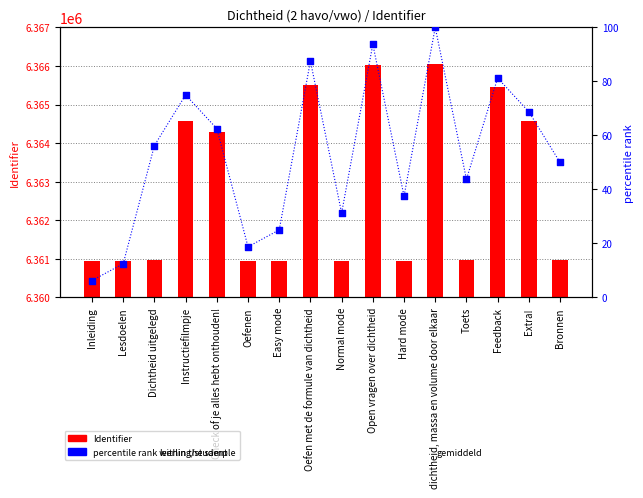

Which series contains the lowest Y value?

percentile rank within the sample